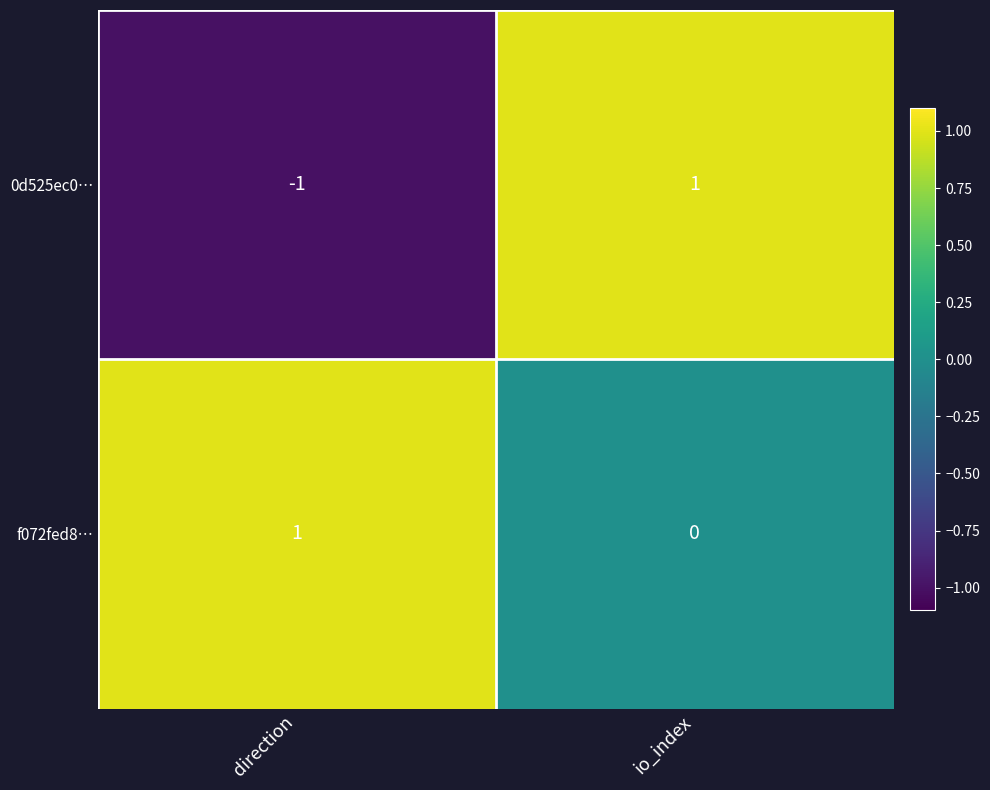

Which label corresponds to the smallest value in the chart?

direction